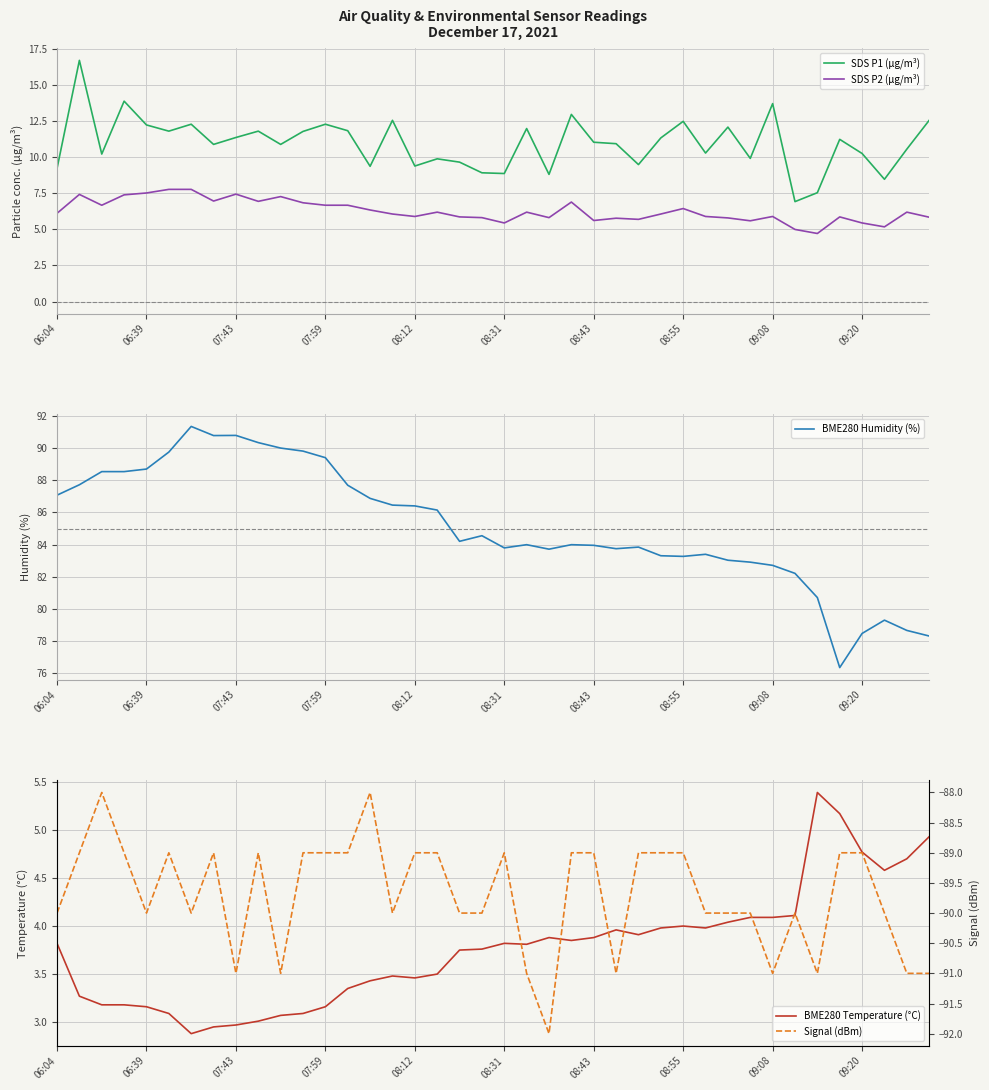

At which category does the chart reach its minimum across all series?

22